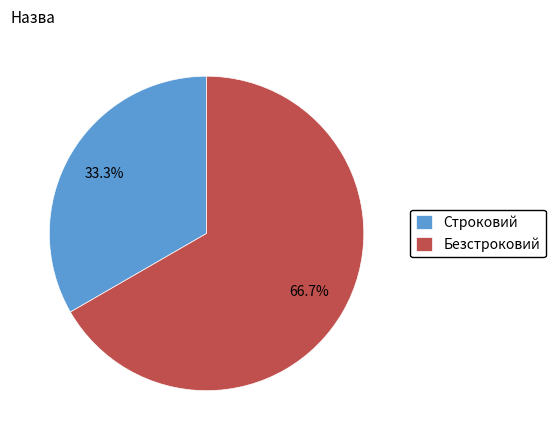

Approximately how many times larger is the value at Безстроковий compared to Строковий?

2.0